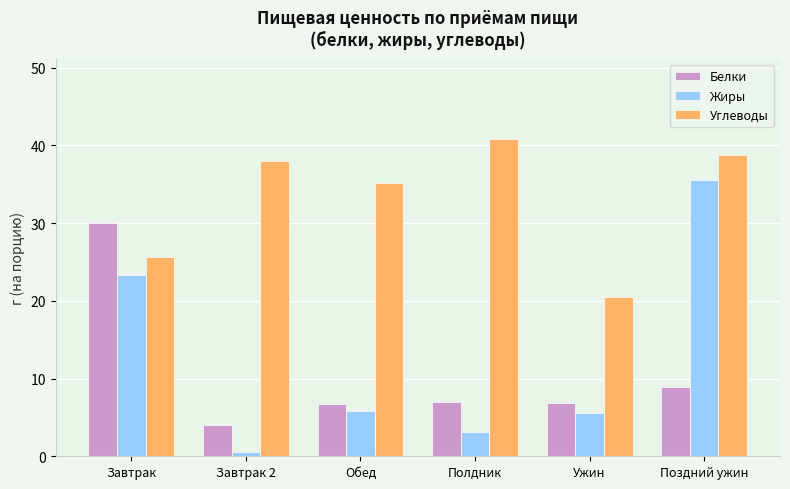

What is the spread (max minus min) of values at Ужин?

14.9